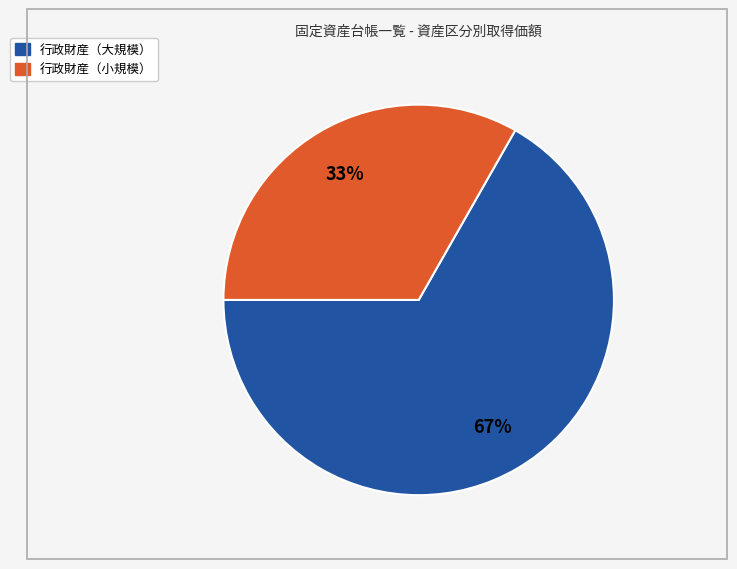

Does any single category account for the majority?

Yes